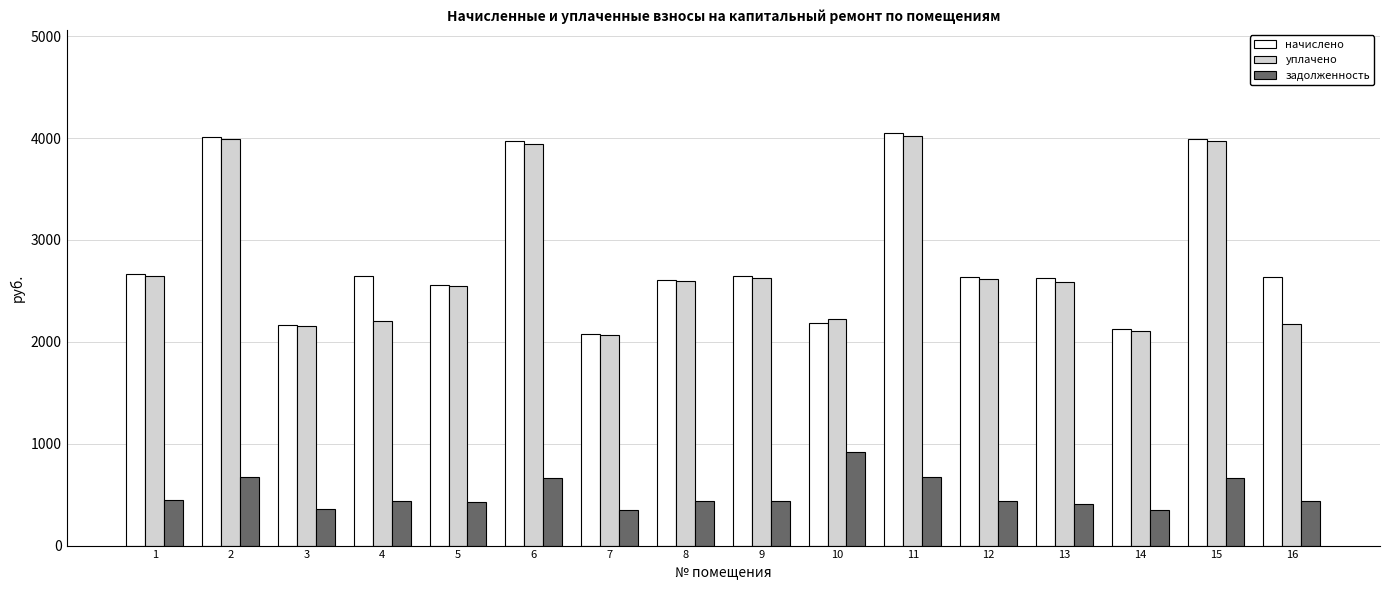

True or false: задолженность has a value of 410.2 at 13.

True